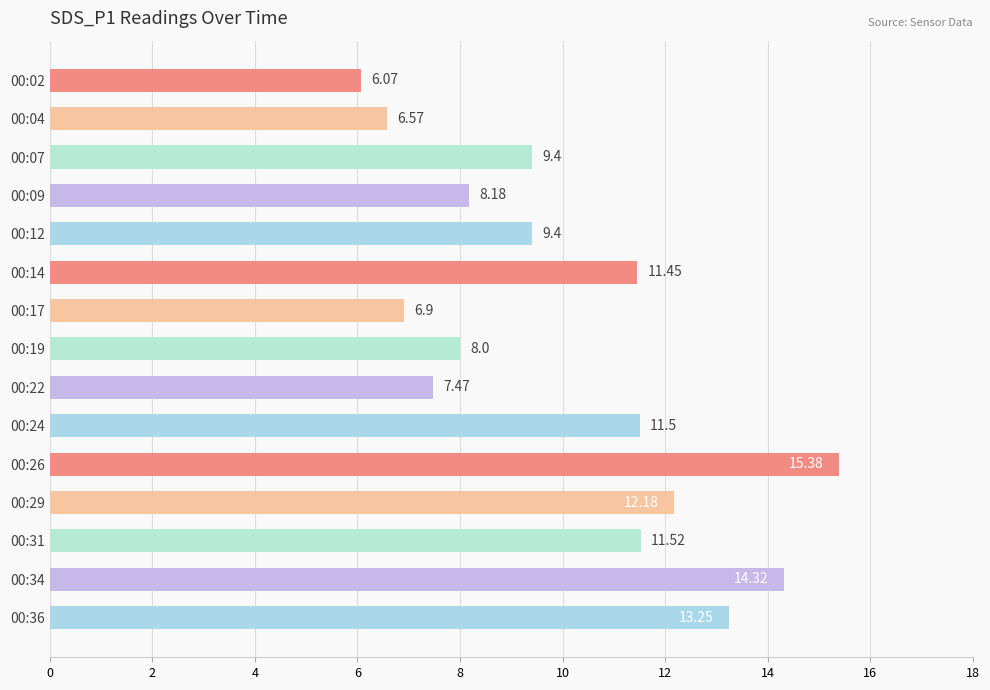

Which has a higher value, 00:04 or 00:12?

00:12